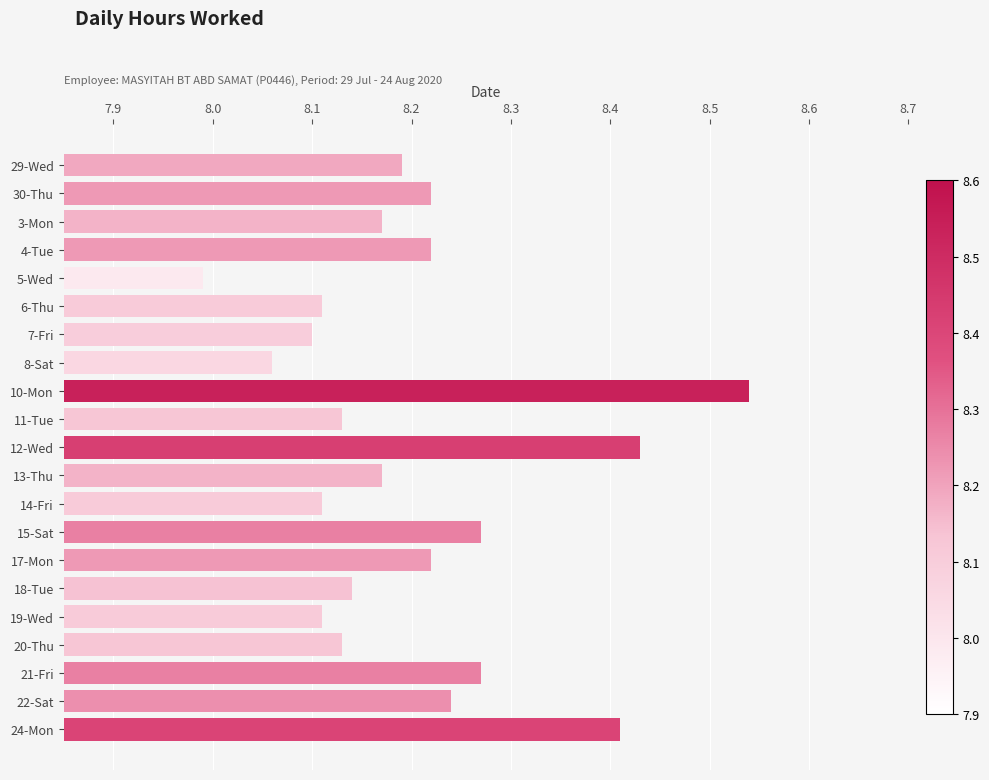

What position from the bottom is 10-Mon?

13